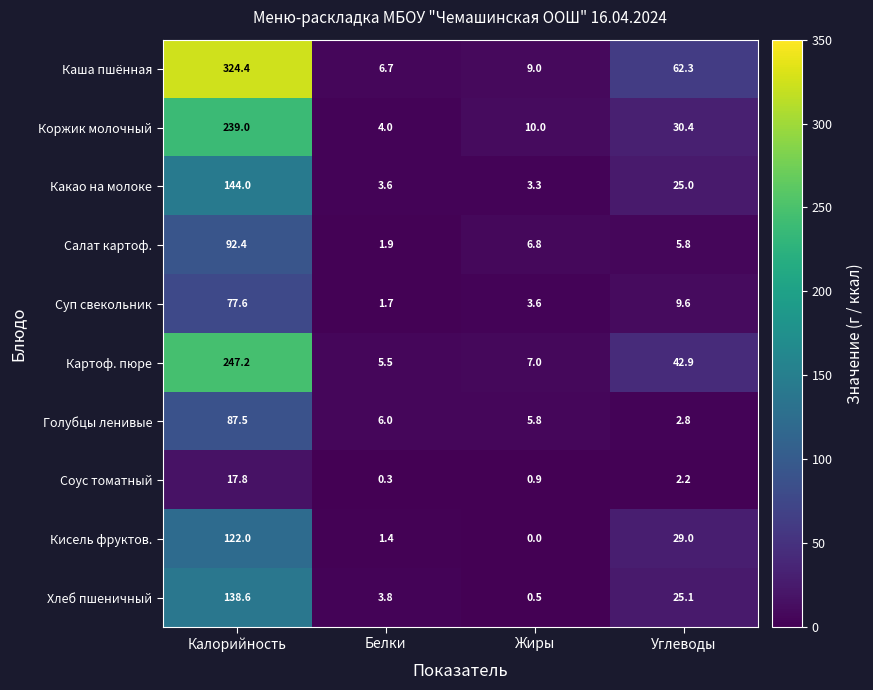

What is the difference between the Голубцы ленивые values at Жиры and Углеводы?

3.0